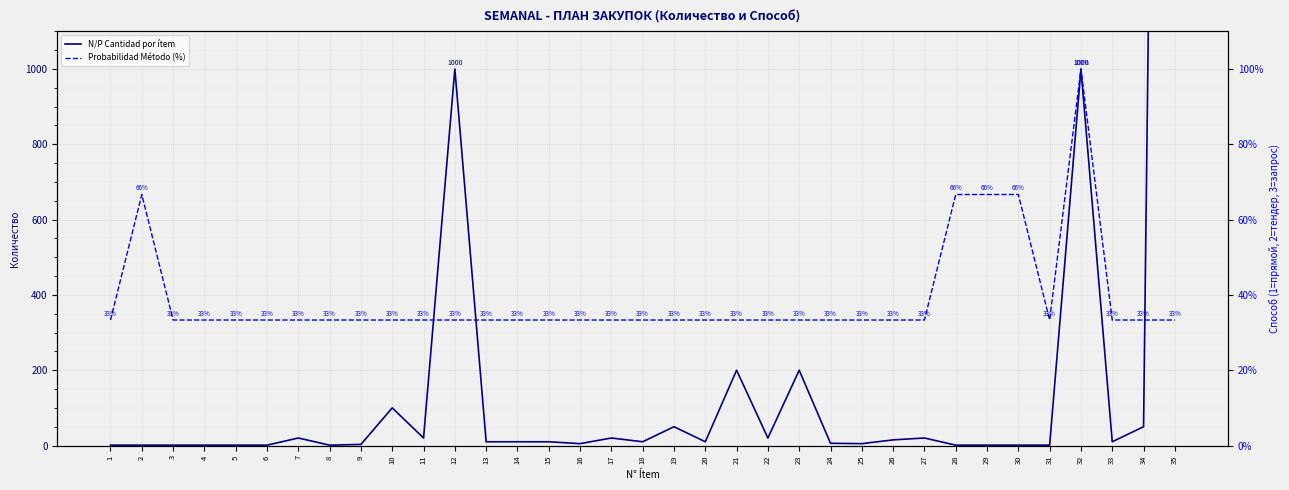

Is it true that Probabilidad Método (%) equals 33.3 at 8?

True